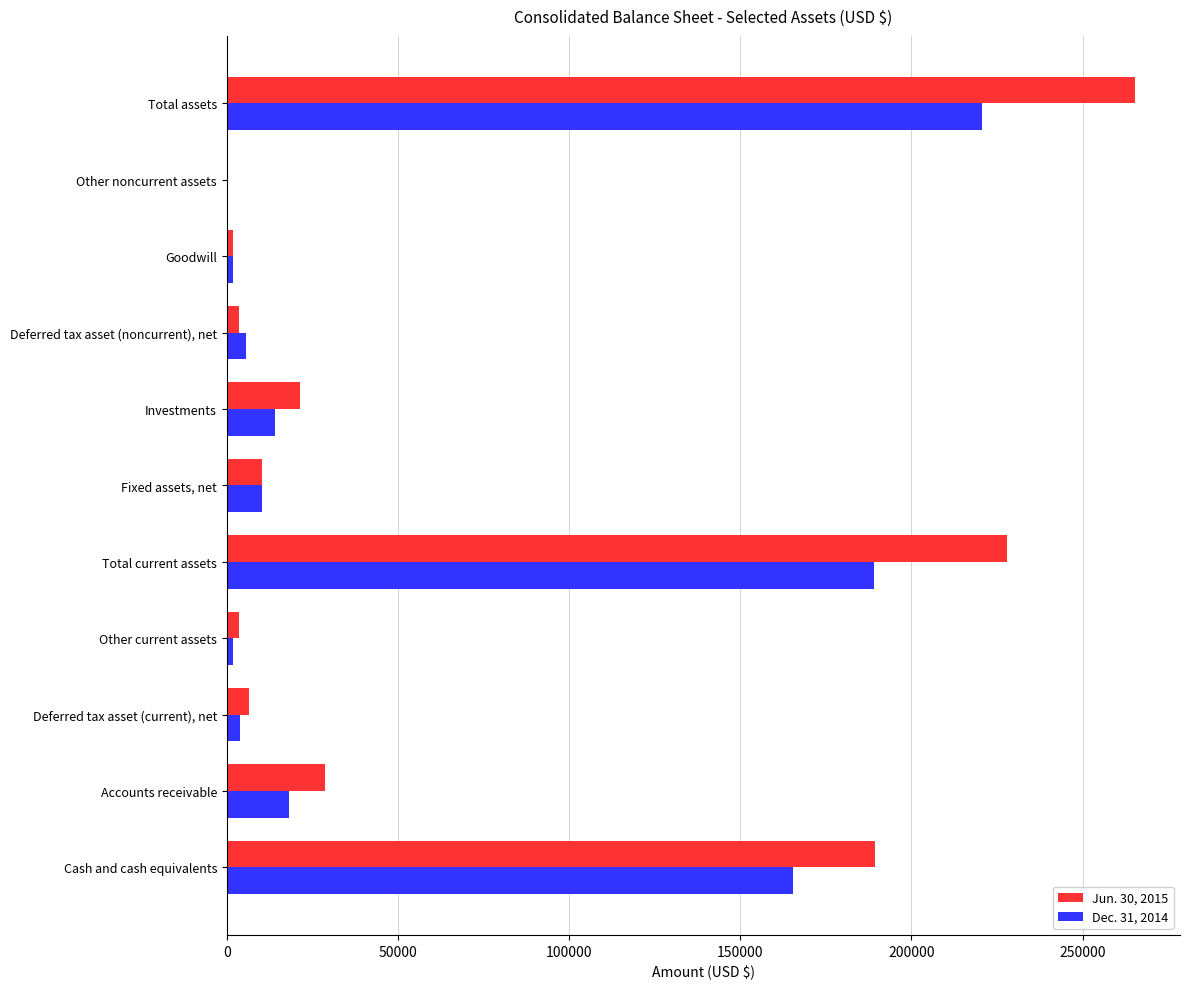

Which series changed the most between Cash and cash equivalents and Accounts receivable?

Jun. 30, 2015